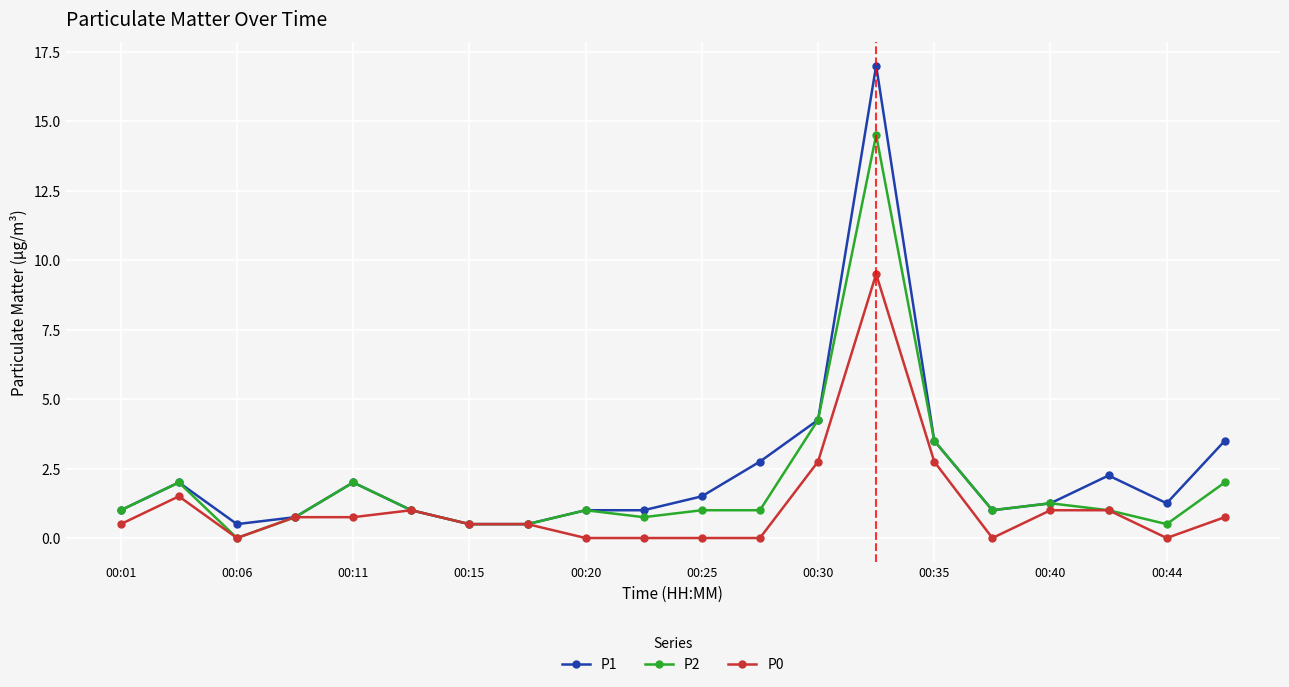

What is the lowest value of the P1 series?

0.5